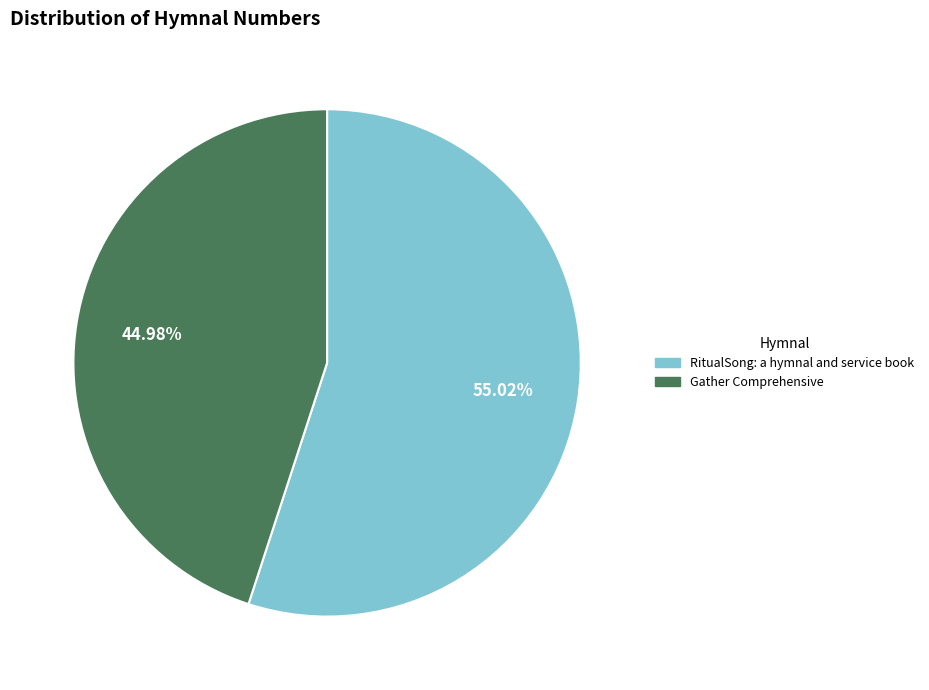

What is the majority slice?

RitualSong: a hymnal and service book